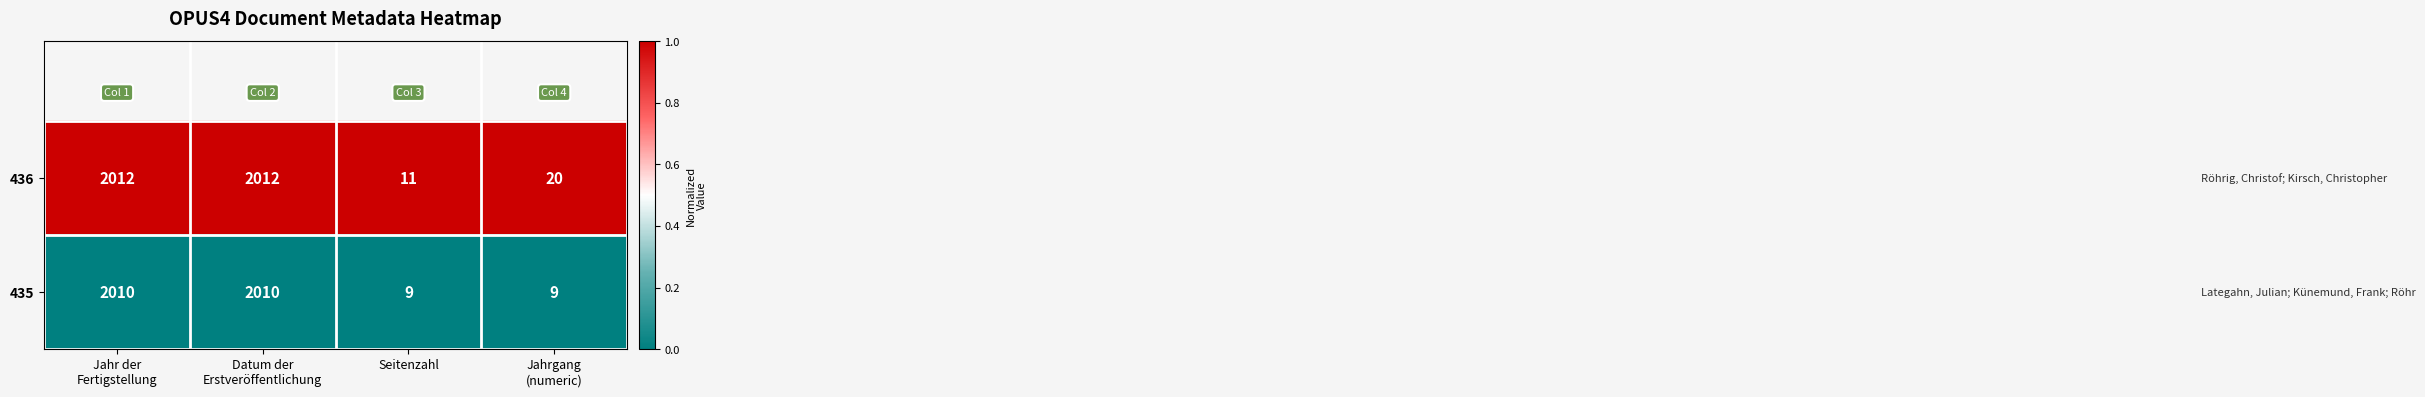

How many 435 values are between 9 and 2010?

4